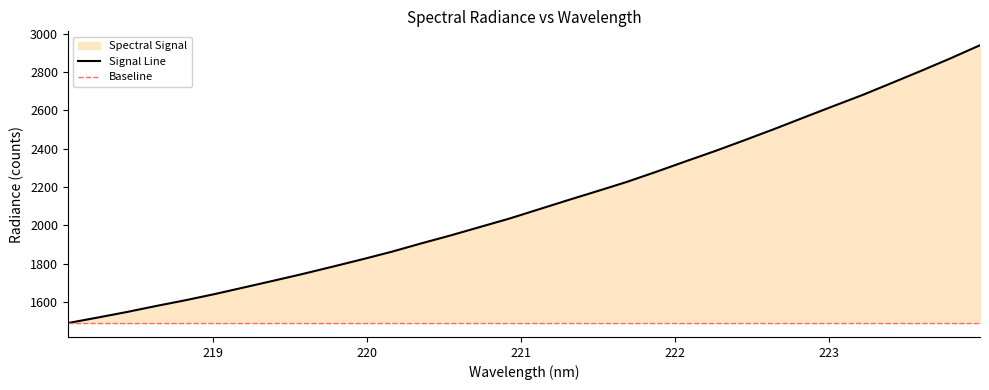

How many lines are shown in the chart?

1